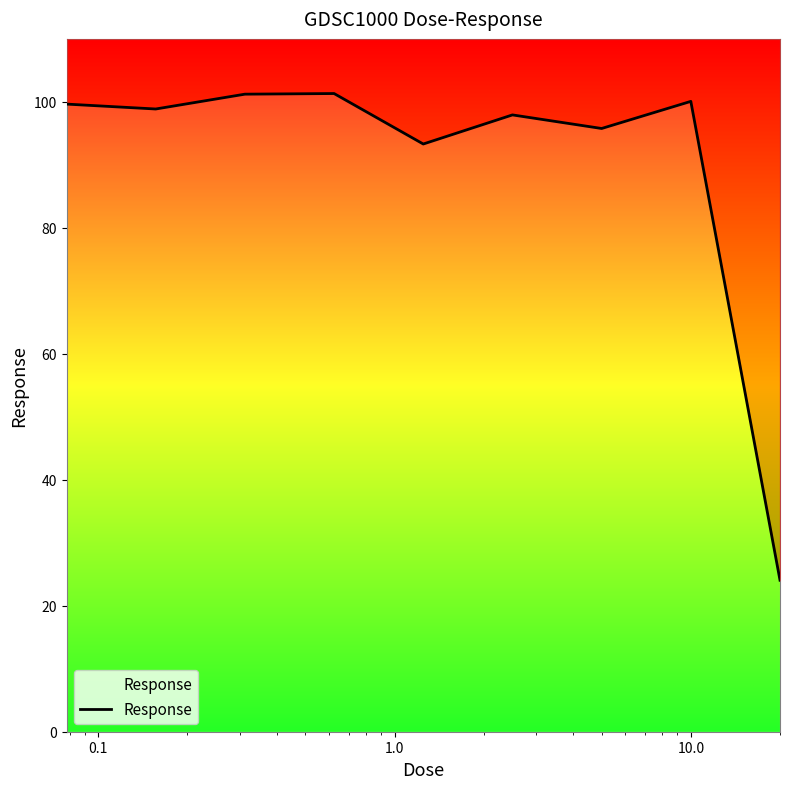

Reading left to right, extract all data points from this chart.

99.6	98.9	101.2	101.3	93.3	97.9	95.8	100.1	24.1